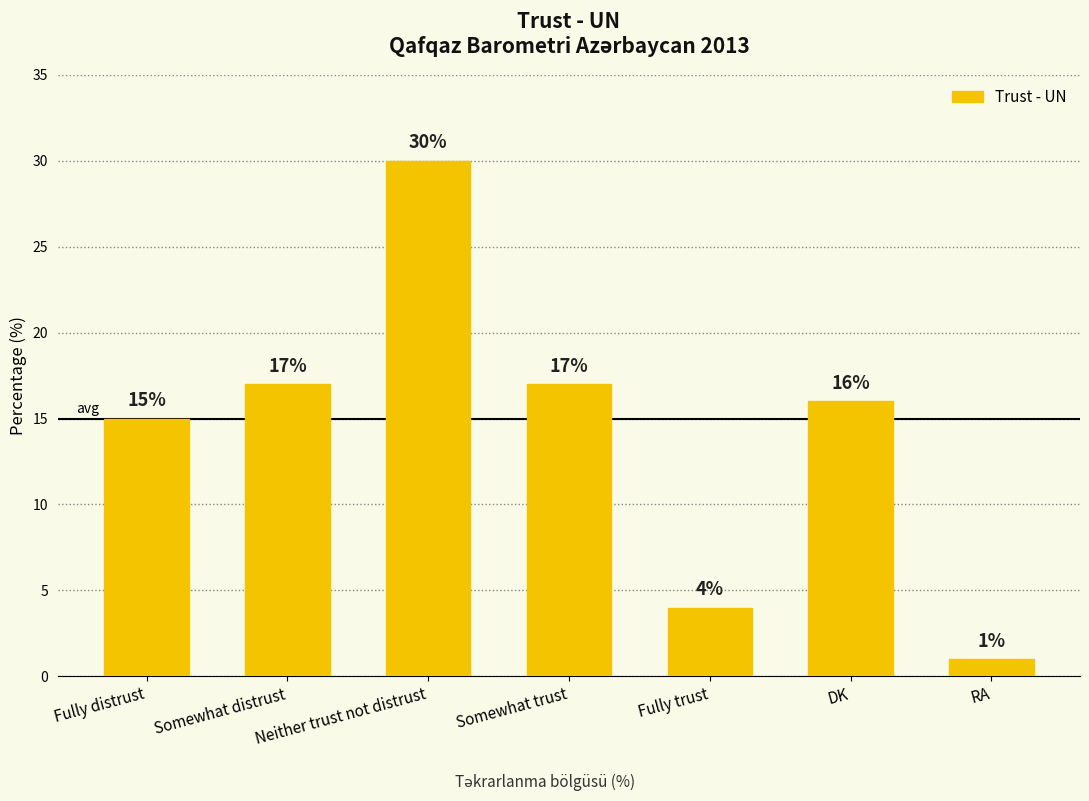

Which category has the highest value across all series?

Neither trust not distrust